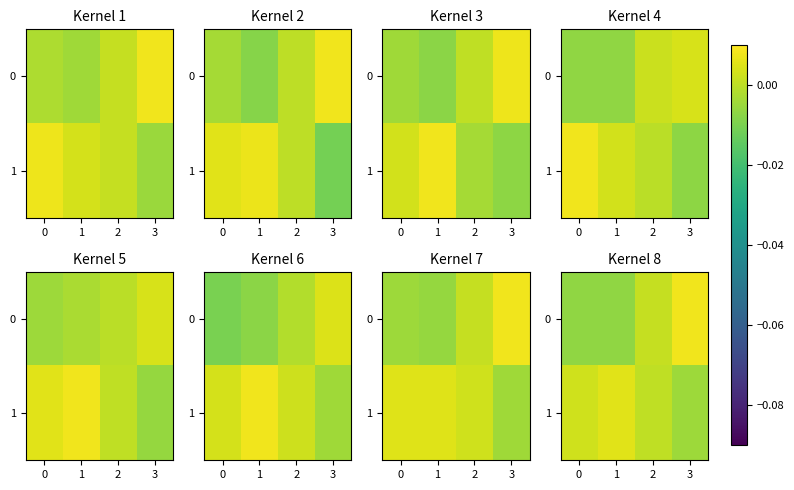

The 1 series shows 0.0 at 2. True or false?

True